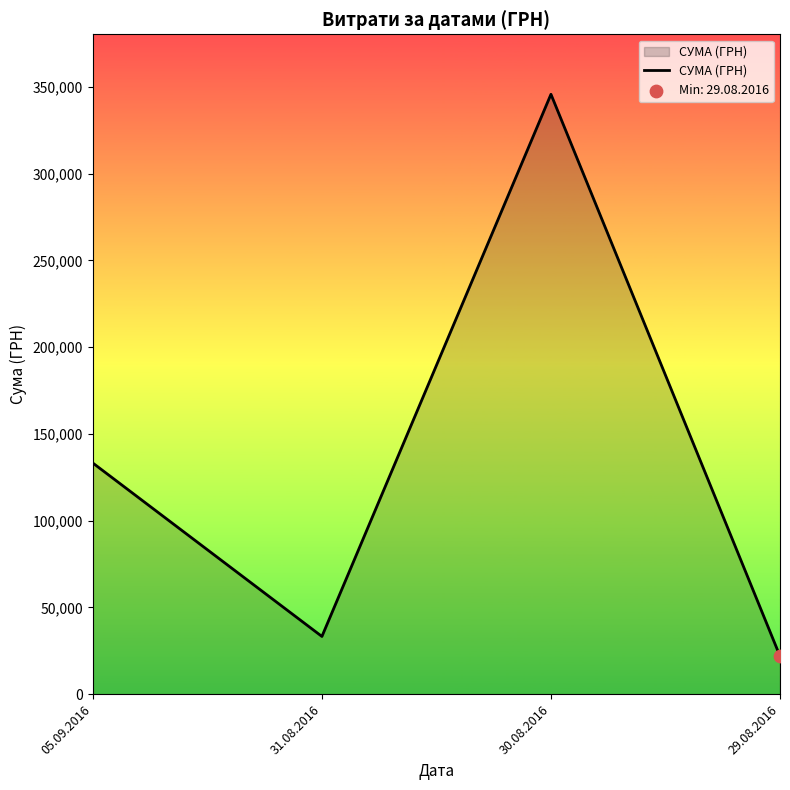

Which has a higher value, 31.08.2016 or 29.08.2016?

31.08.2016